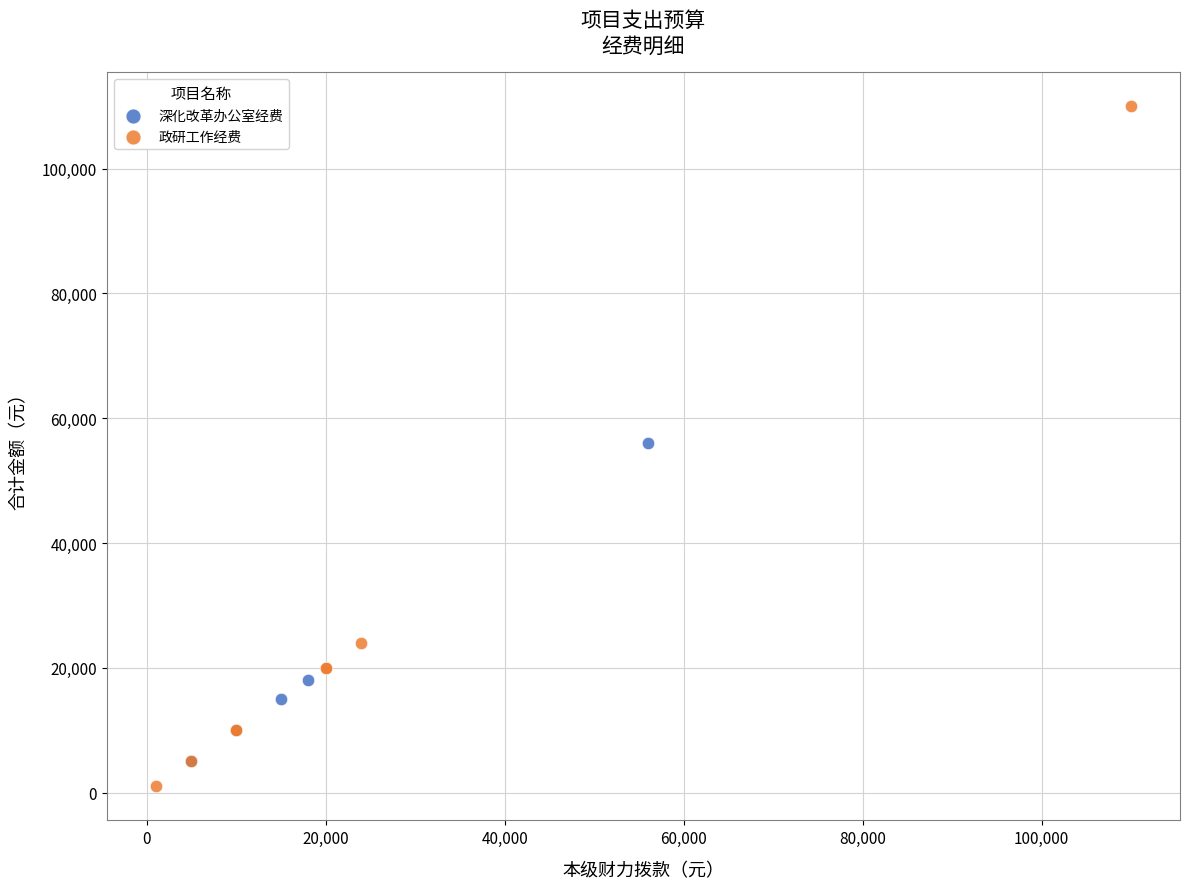

Which series reaches the minimum Y coordinate?

政研工作经费